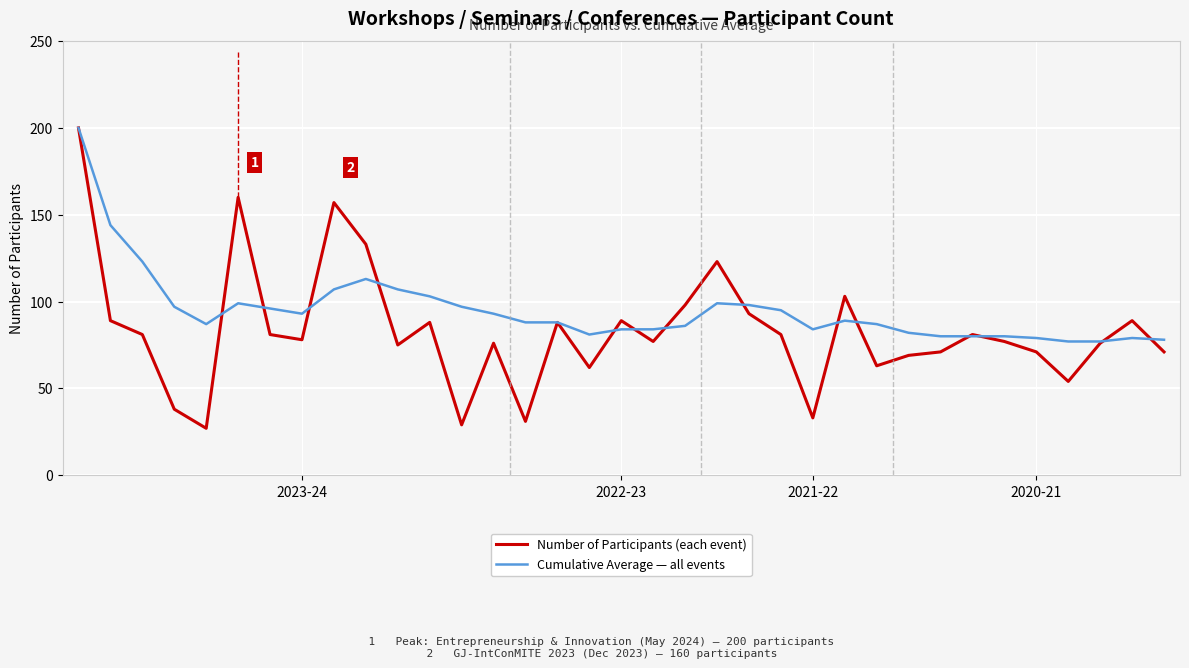

The value of Number of Participants (each event) at 2023-24 is 114. True or false?

False